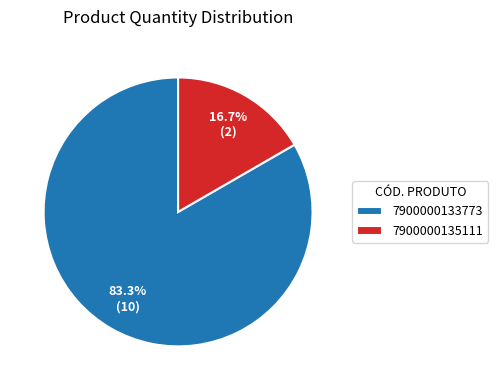

What percentage is the 7900000135111 slice, to the nearest percent?

17%